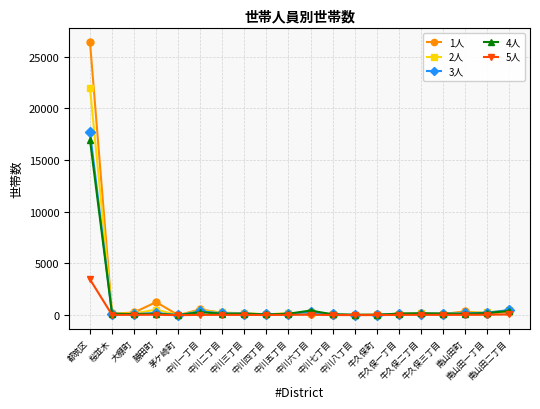

Which series changed the most between 勝田町 and 南山田町?

1人